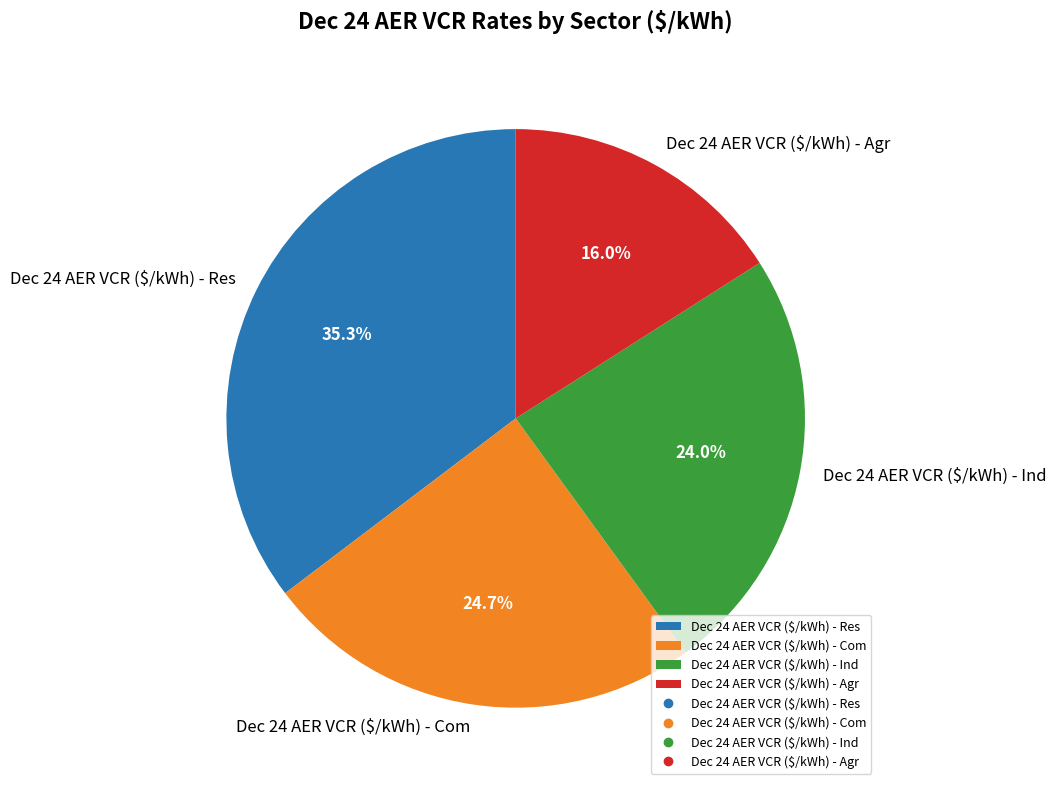

True or false: Dec 24 AER VCR ($/kWh) - Ind accounts for 24% of the total.

True